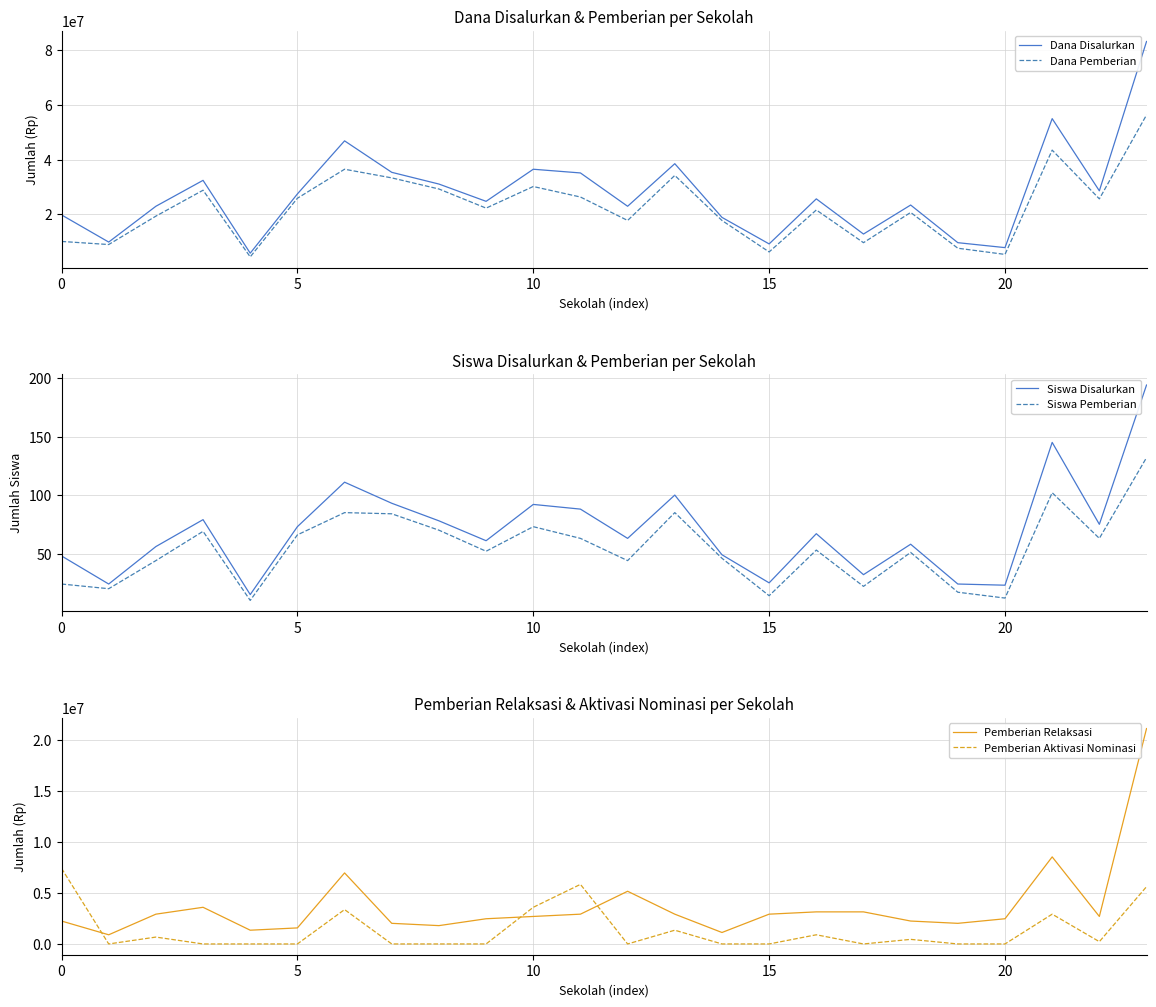

How many lines are shown in the chart?

6